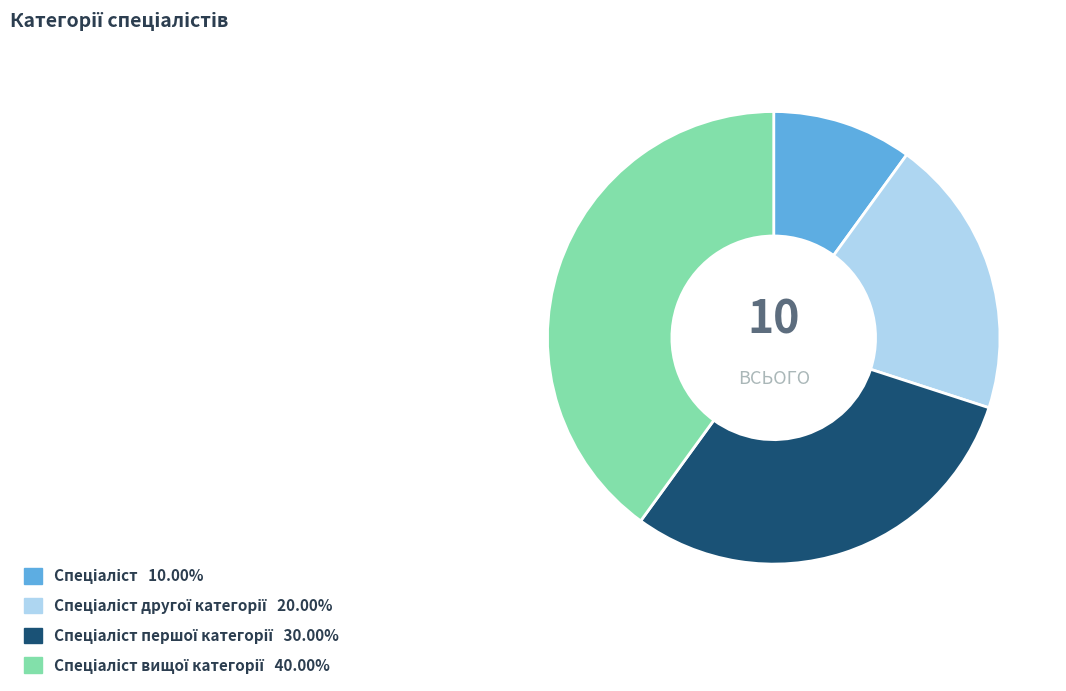

Does any single category account for the majority?

No